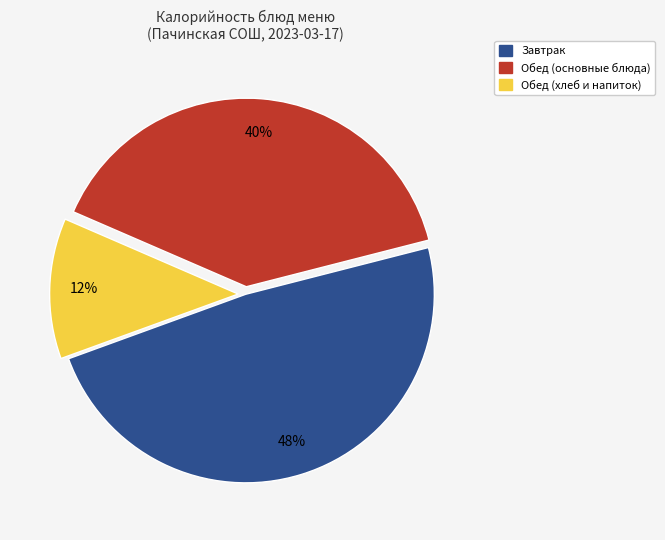

Is there a majority slice in this chart?

No